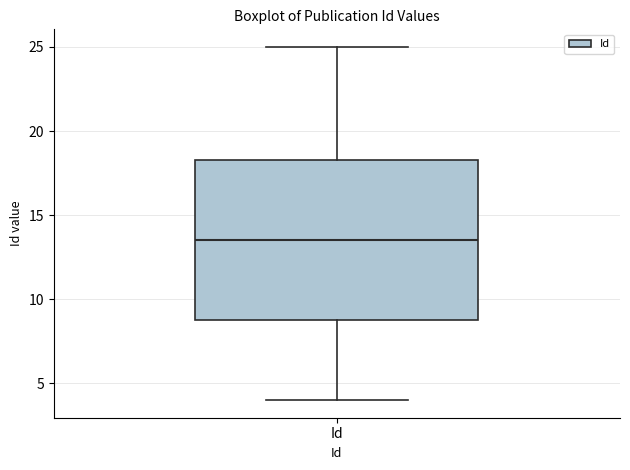

Where is the lower edge of the box for Id on the y-axis? The values are not printed on the chart, so give them approximately, as read against the axis.

9.0